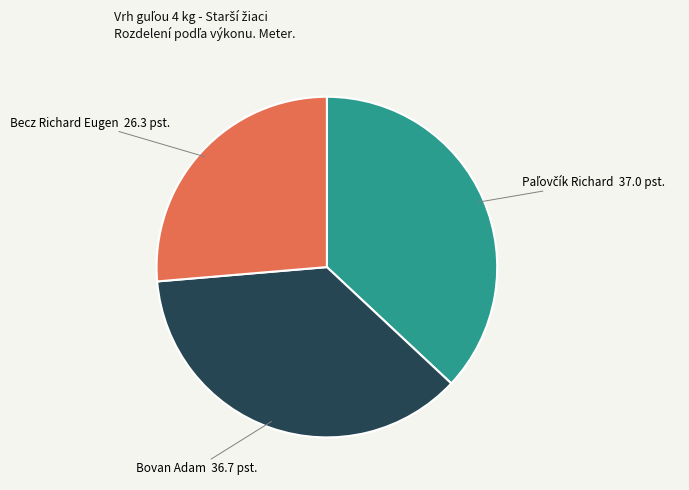

Does any single category account for the majority?

No